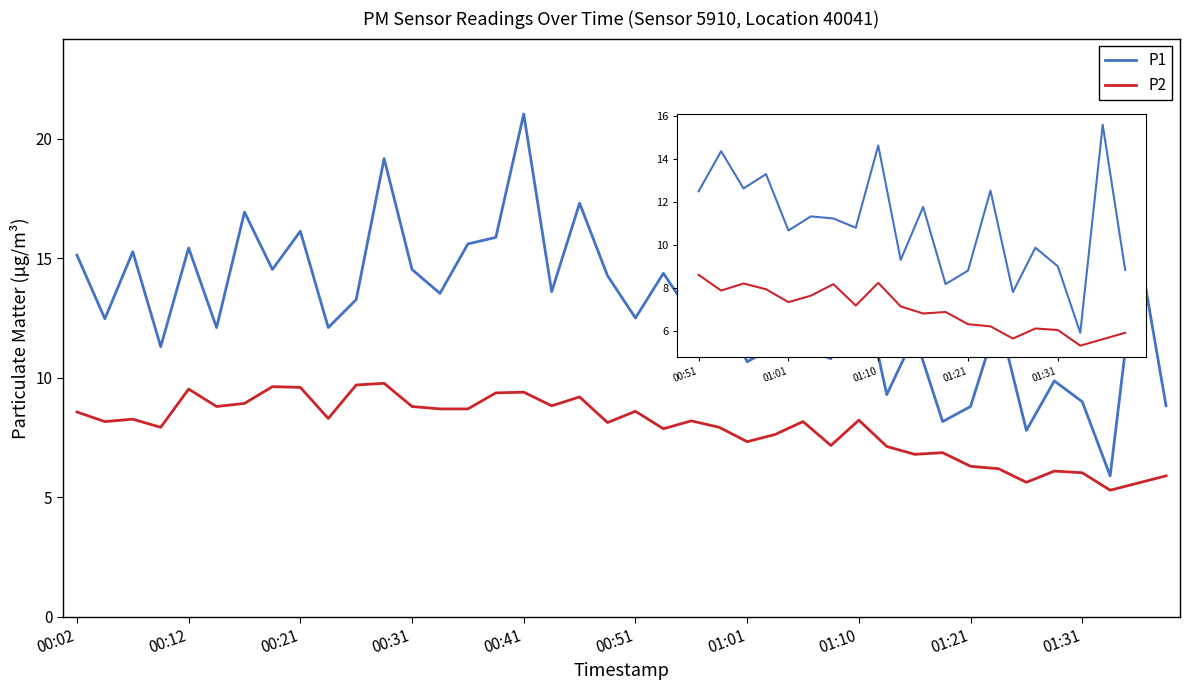

What is the difference between the maximum and minimum values in the P2 series?

4.5